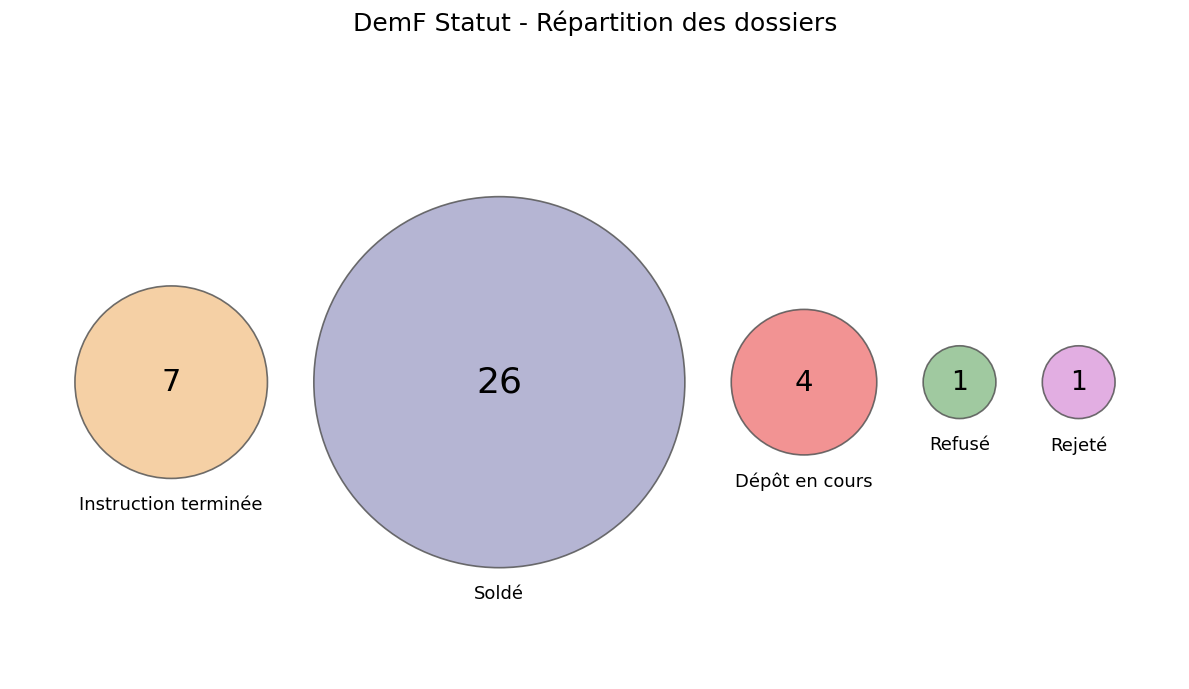

The Refusé slice represents 12% of the pie. True or false?

False